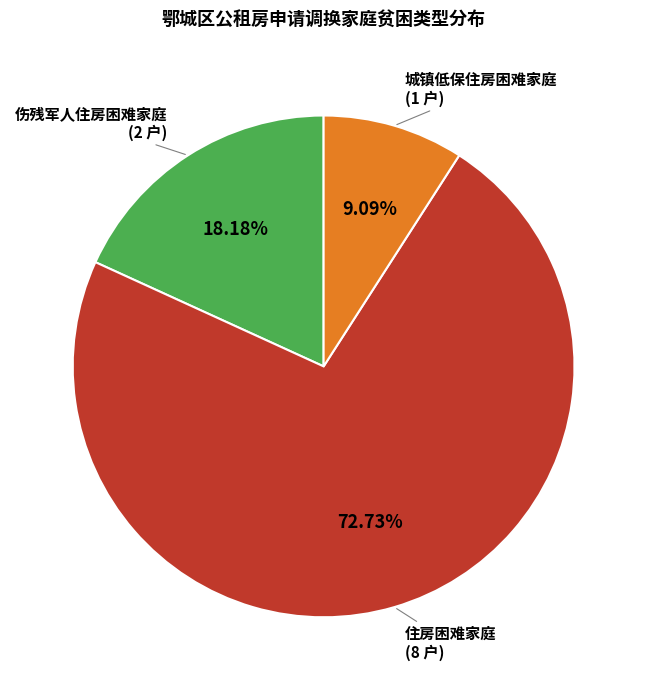

Does any single category account for the majority?

Yes